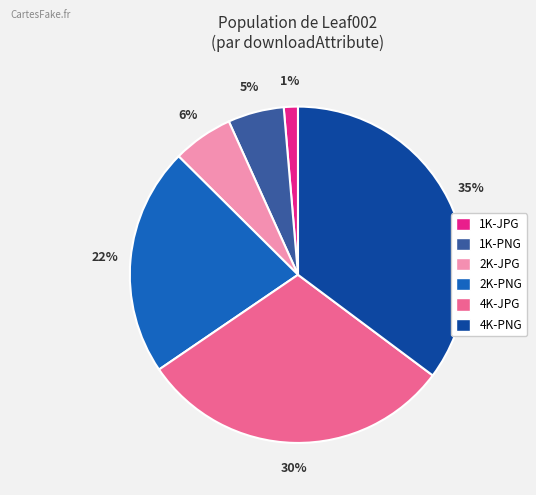

Combined, do 2K-JPG and 1K-PNG account for over 50%?

No